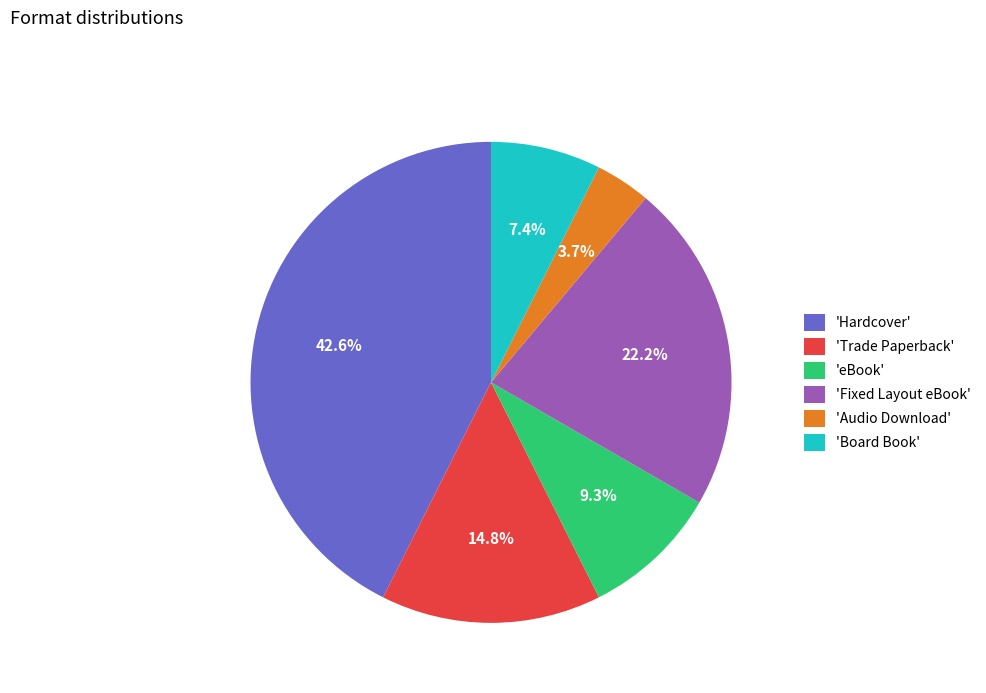

What is the largest slice in the pie chart?

'Hardcover'